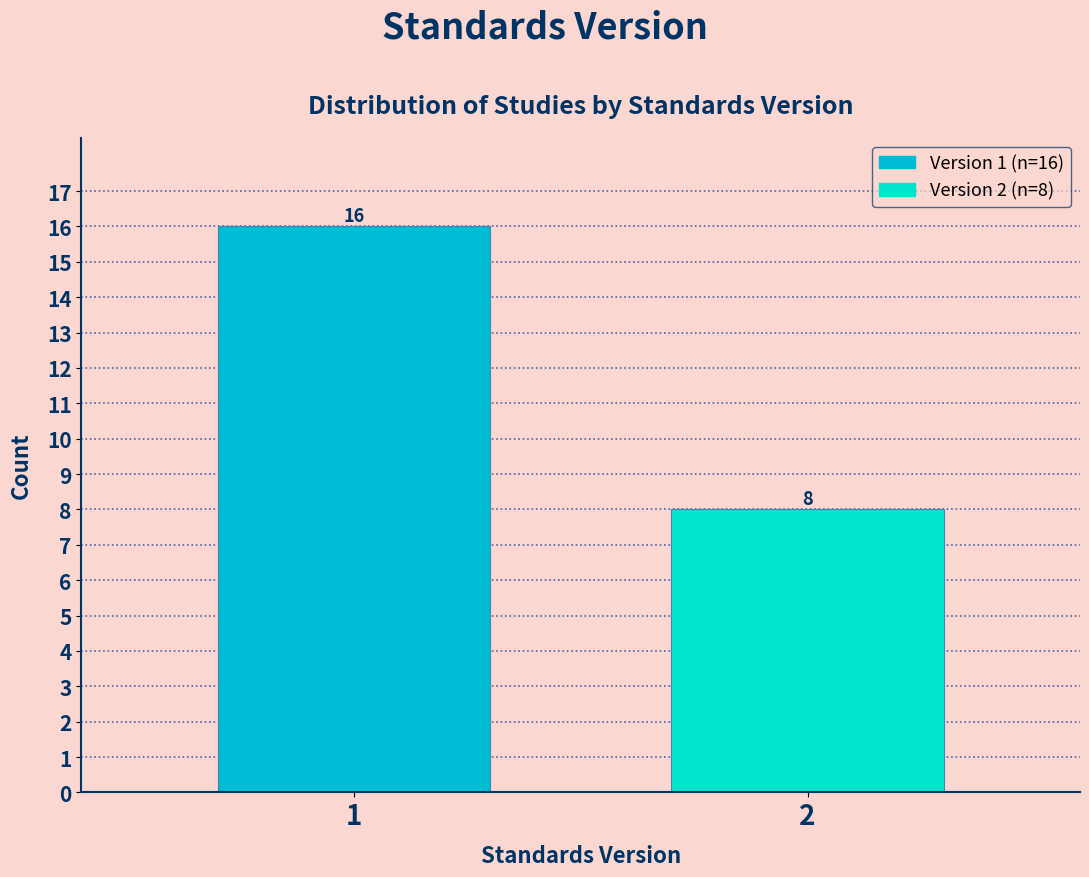

Reading left to right, transcribe all the data shown in this chart.

1=16	2=8